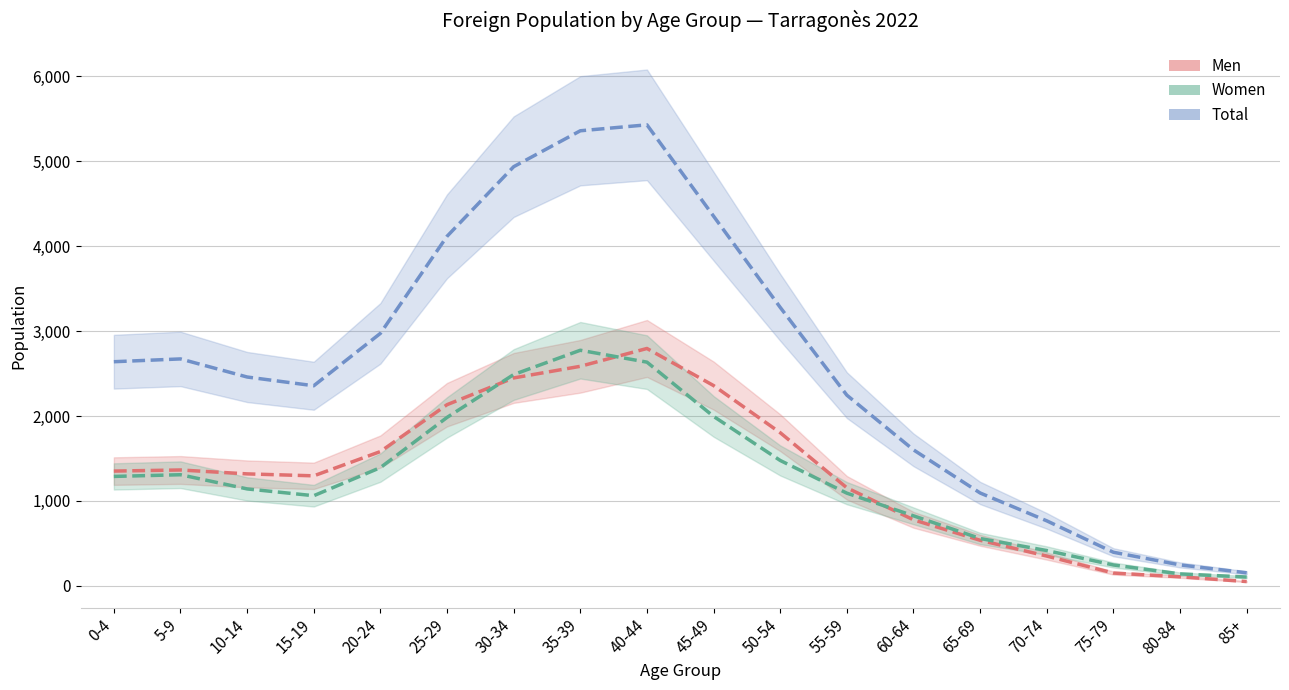

How many values in the Total series are below 2639?

9